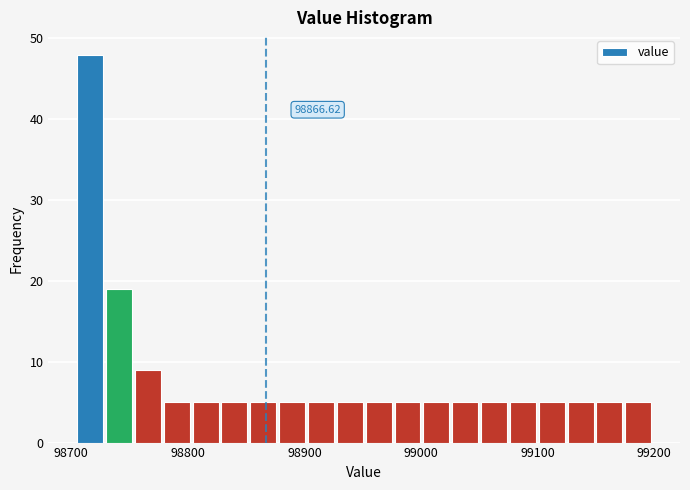

Around what value on the x-axis is the tallest bar? Give the approximate position of its centre, as read against the axis.

98720